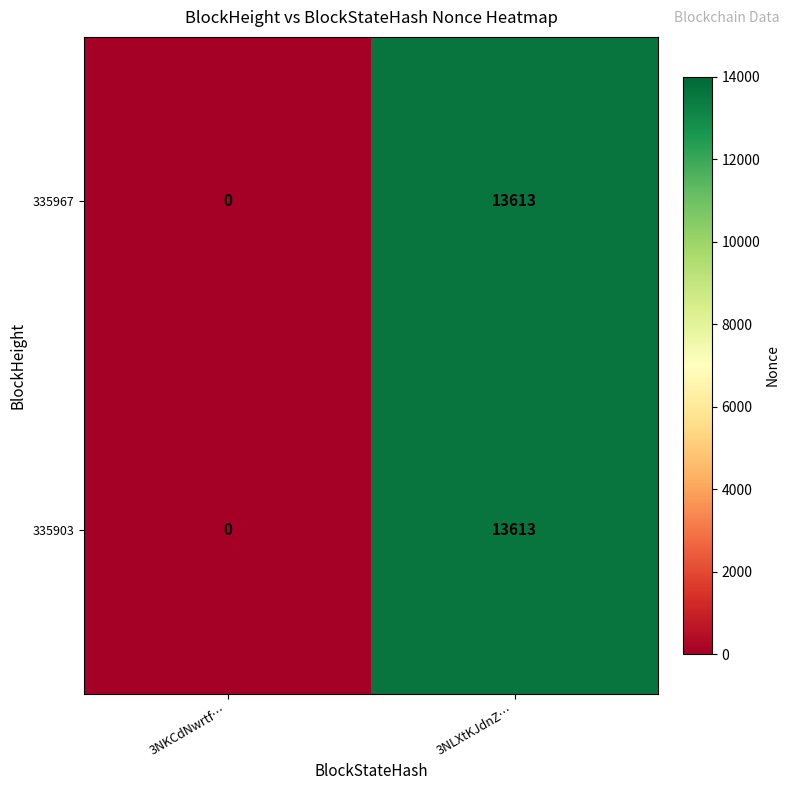

Reading left to right, extract all data points from this chart.

335967: 3NKCdNwrtf…=0	3NLXtKJdnZ…=13613
335903: 3NKCdNwrtf…=0	3NLXtKJdnZ…=13613